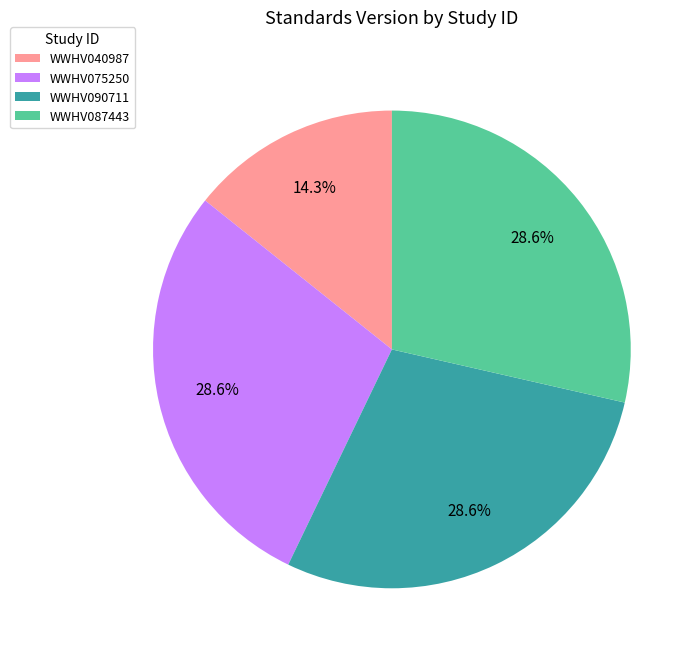

The WWHV075250 slice represents 36% of the pie. True or false?

False